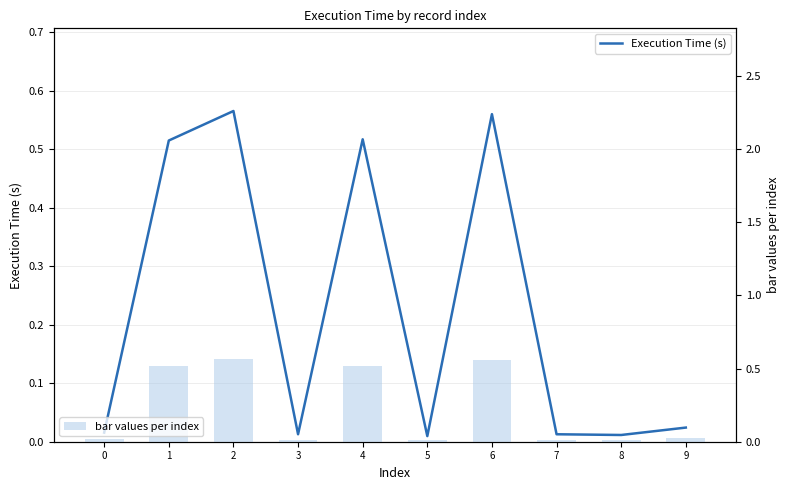

Reading left to right, what are all the values shown in this chart?

Execution Time (s): 0=0.0	1=0.5	2=0.6	3=0.0	4=0.5	5=0.0	6=0.6	7=0.0	8=0.0	9=0.0
bar values per index: 0=0.0	1=0.5	2=0.6	3=0.0	4=0.5	5=0.0	6=0.6	7=0.0	8=0.0	9=0.0